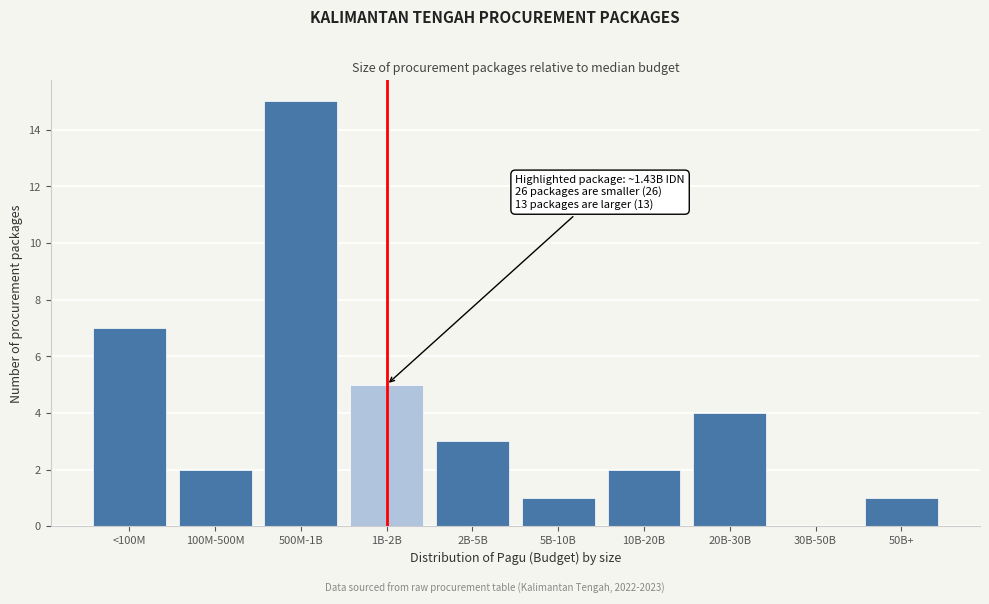

Reading left to right, transcribe all the data shown in this chart.

<100M=7	100M-500M=2	500M-1B=15	1B-2B=5	2B-5B=3	5B-10B=1	10B-20B=2	20B-30B=4	30B-50B=0	50B+=1